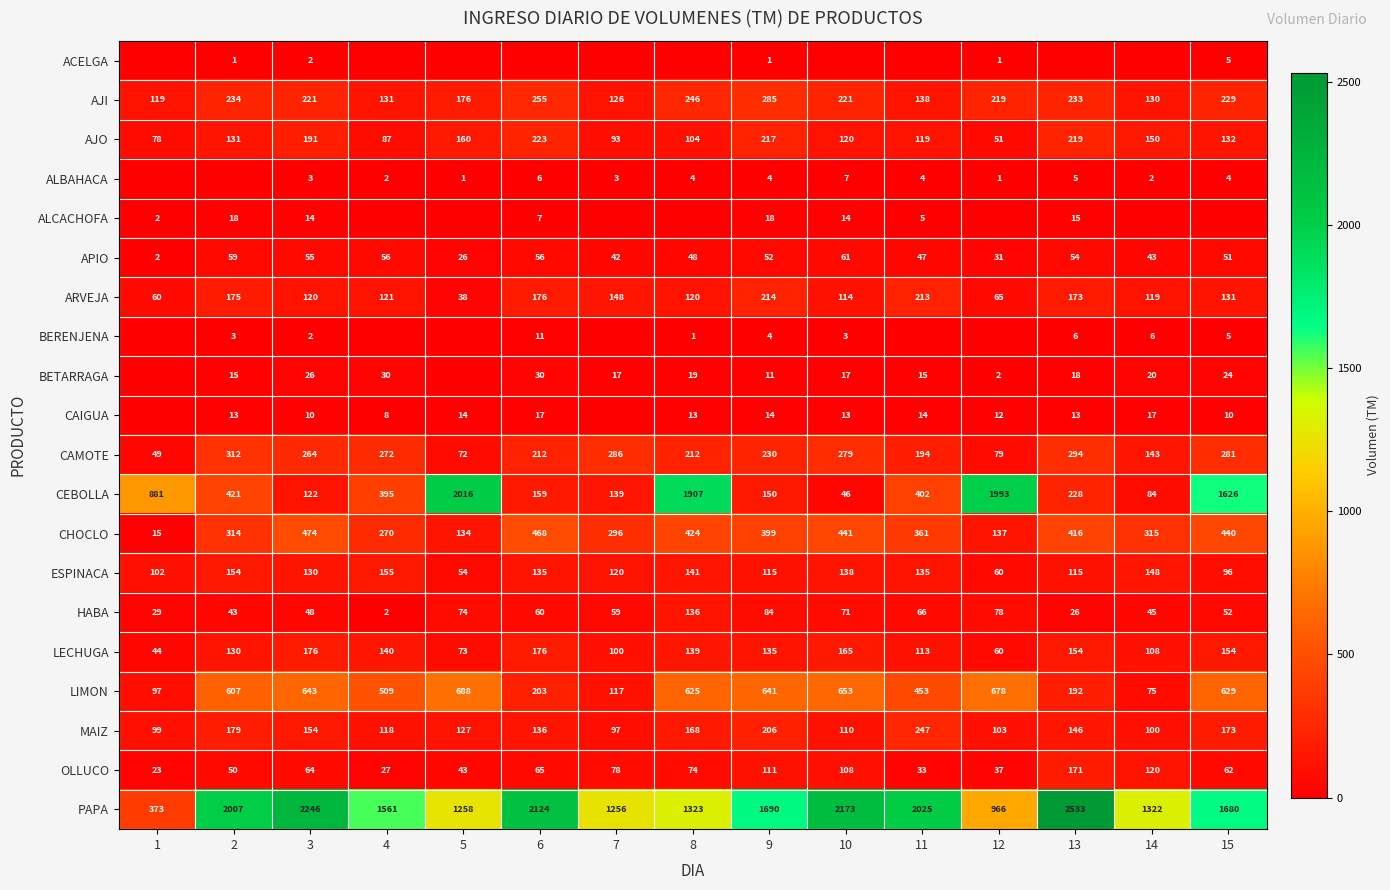

Is the value of LIMON at 1 greater than the value of CHOCLO at 14?

No